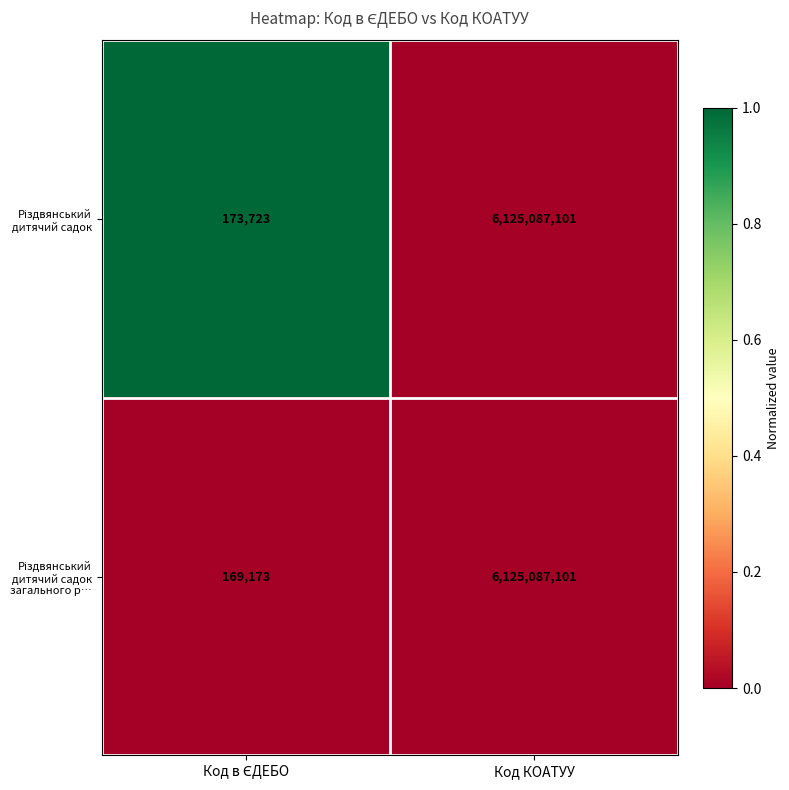

What is the smallest value displayed?

169173